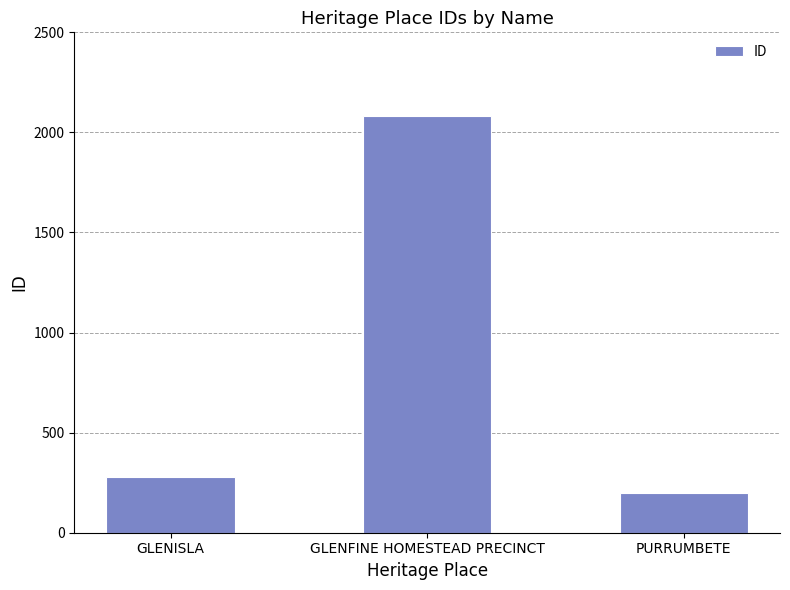

Are the bars horizontal?

No